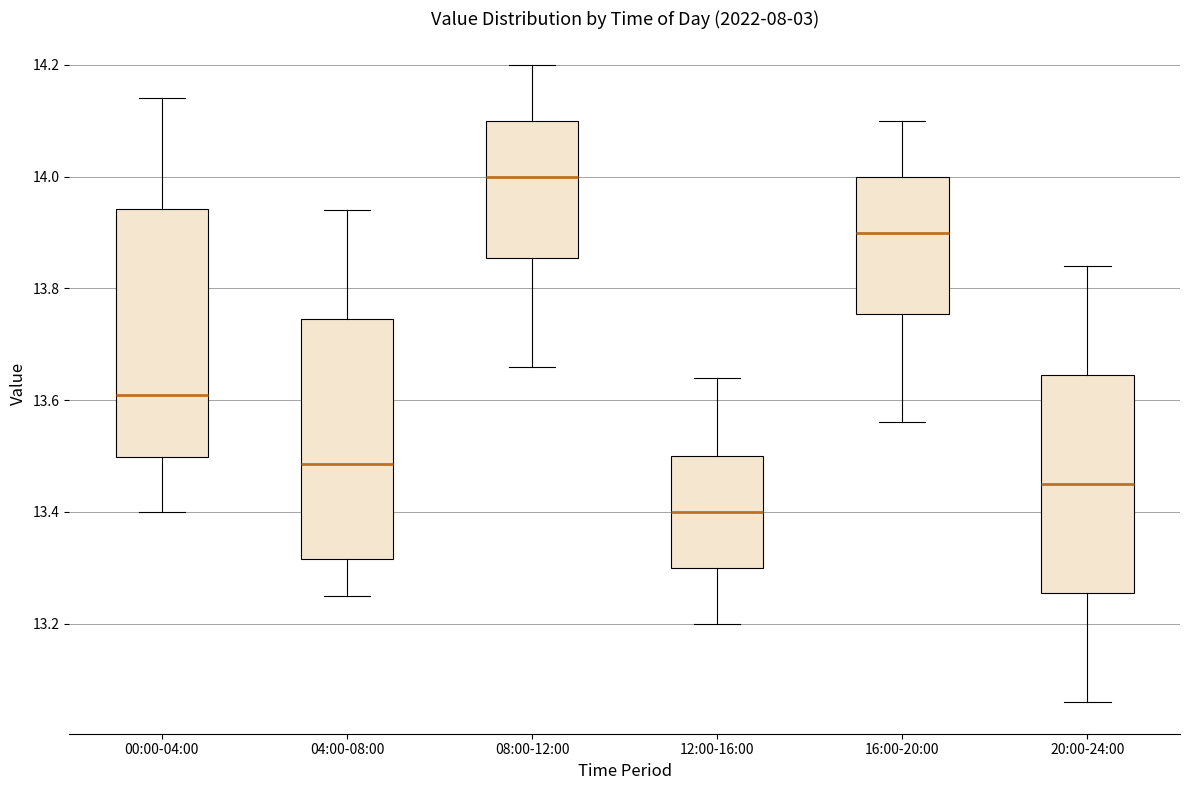

Where does the lower whisker of the box for 04:00-08:00 end on the y-axis? The values are not printed on the chart, so give them approximately, as read against the axis.

13.26